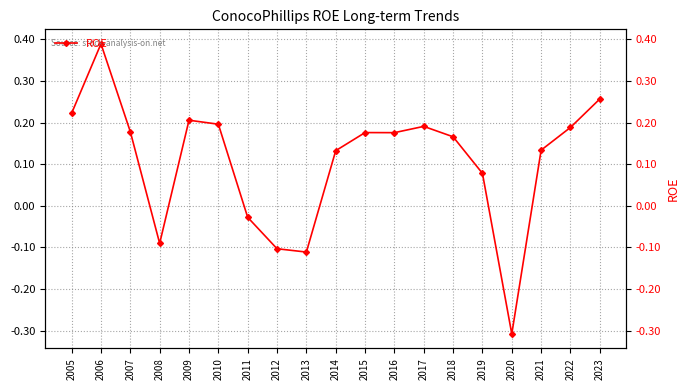

Reading right to left, what are all the values shown in this chart?

0.3	0.2	0.1	-0.3	0.1	0.2	0.2	0.2	0.2	0.1	-0.1	-0.1	-0.0	0.2	0.2	-0.1	0.2	0.4	0.2